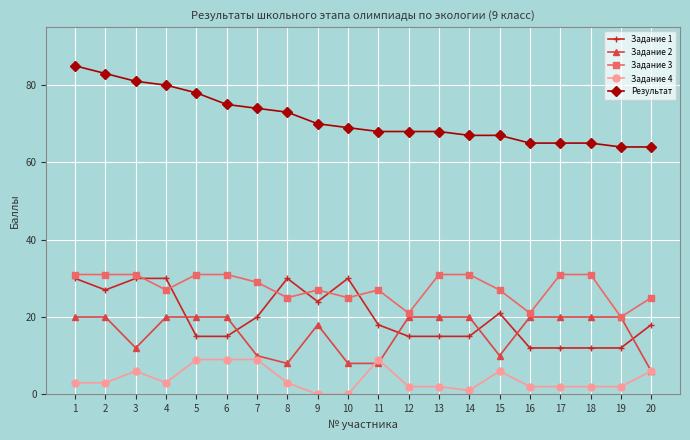

True or false: Задание 3 has more than 1 interior local peaks.

True